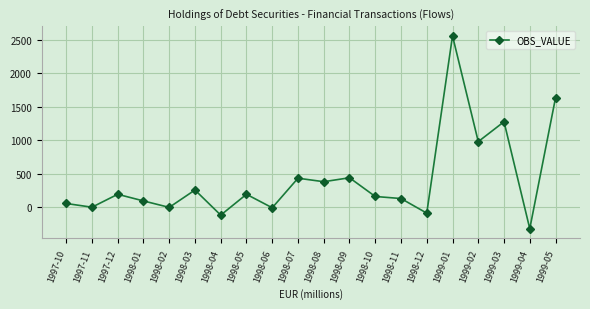

How many interior local valleys (lower than both neighbors) does the data have?

8